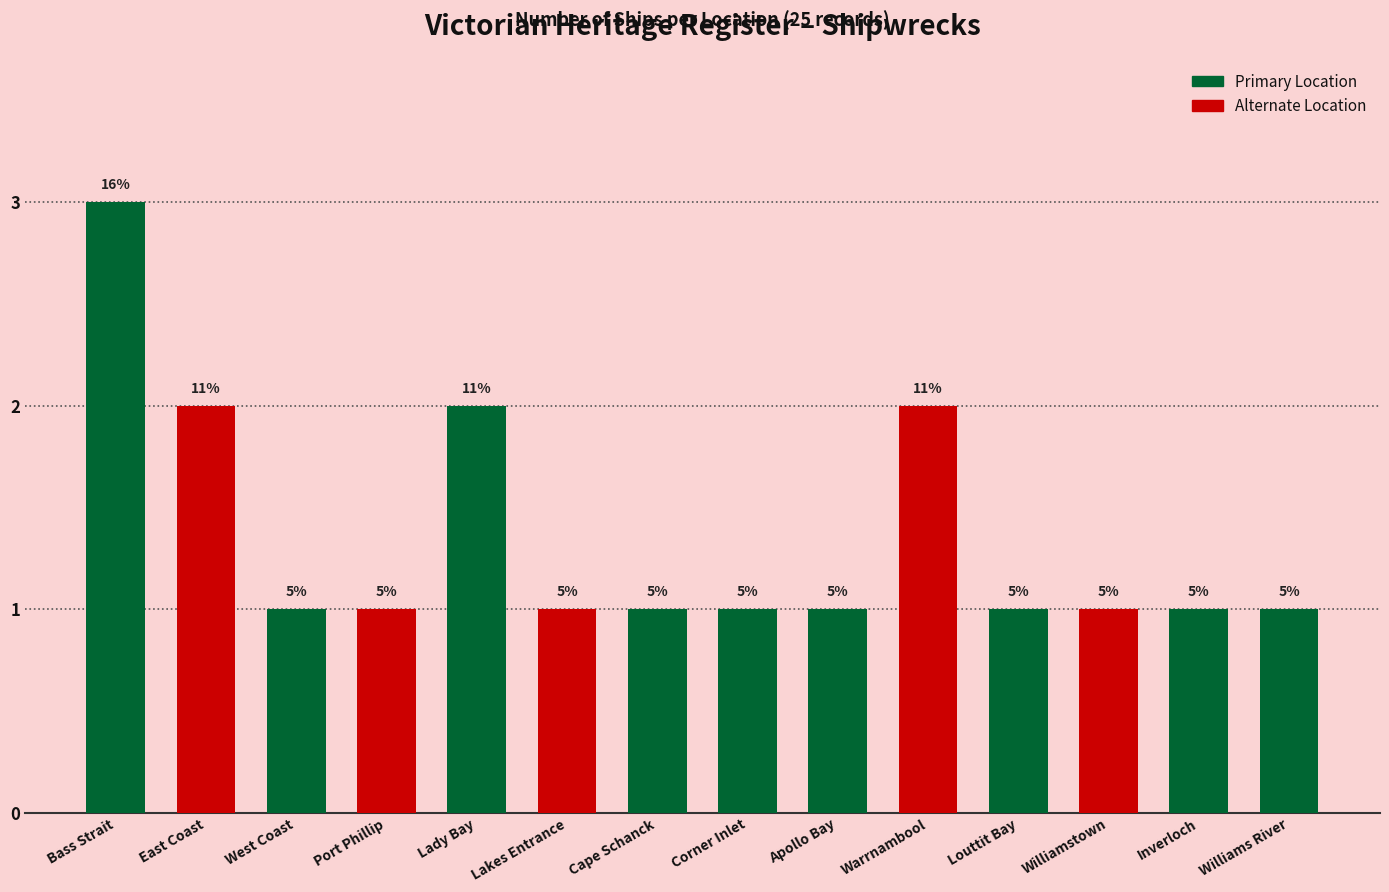

How many bars are there in total?

14